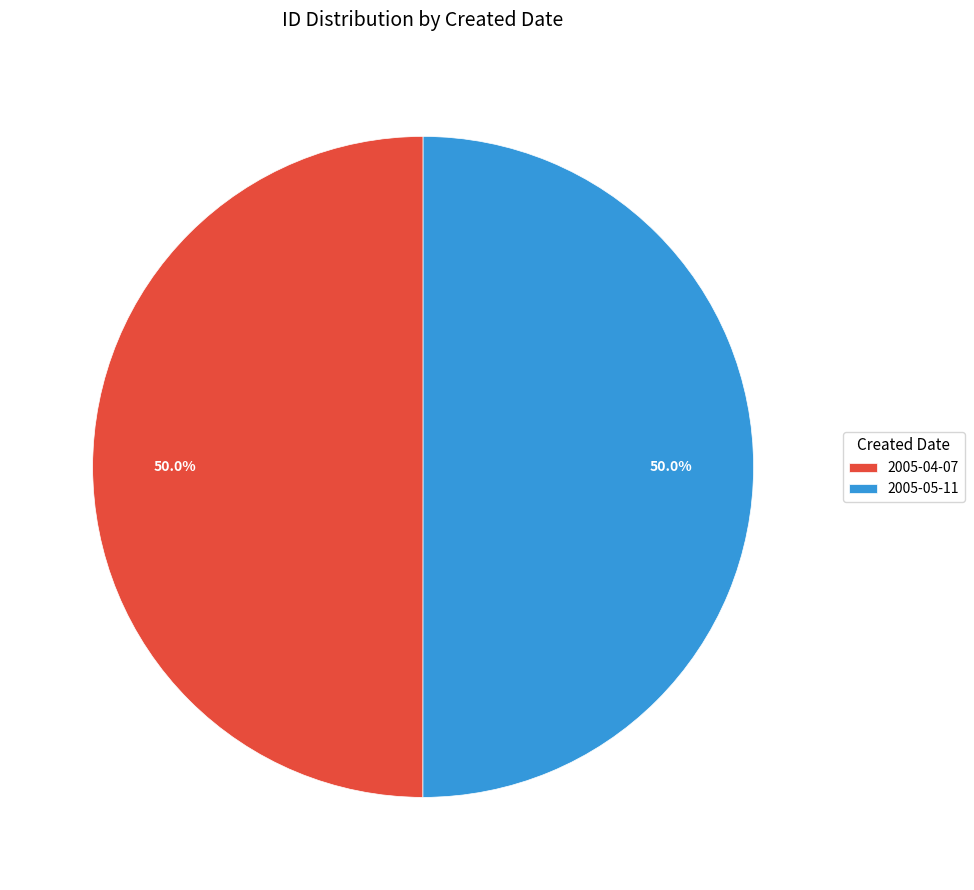

Is the sum of 2005-04-07 and 2005-05-11 greater than half?

Yes